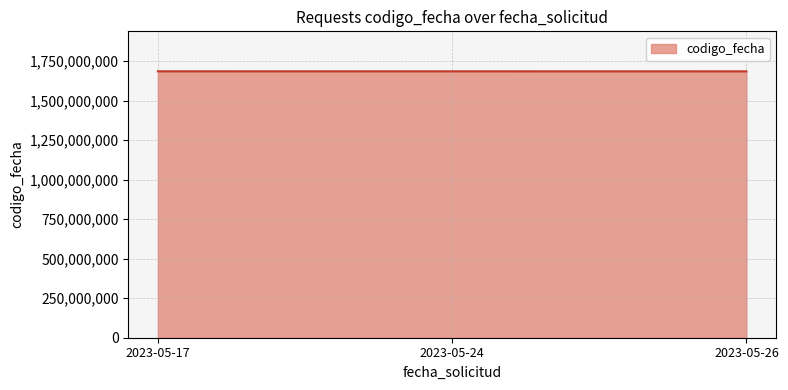

What is the sum of all values?

5054851426